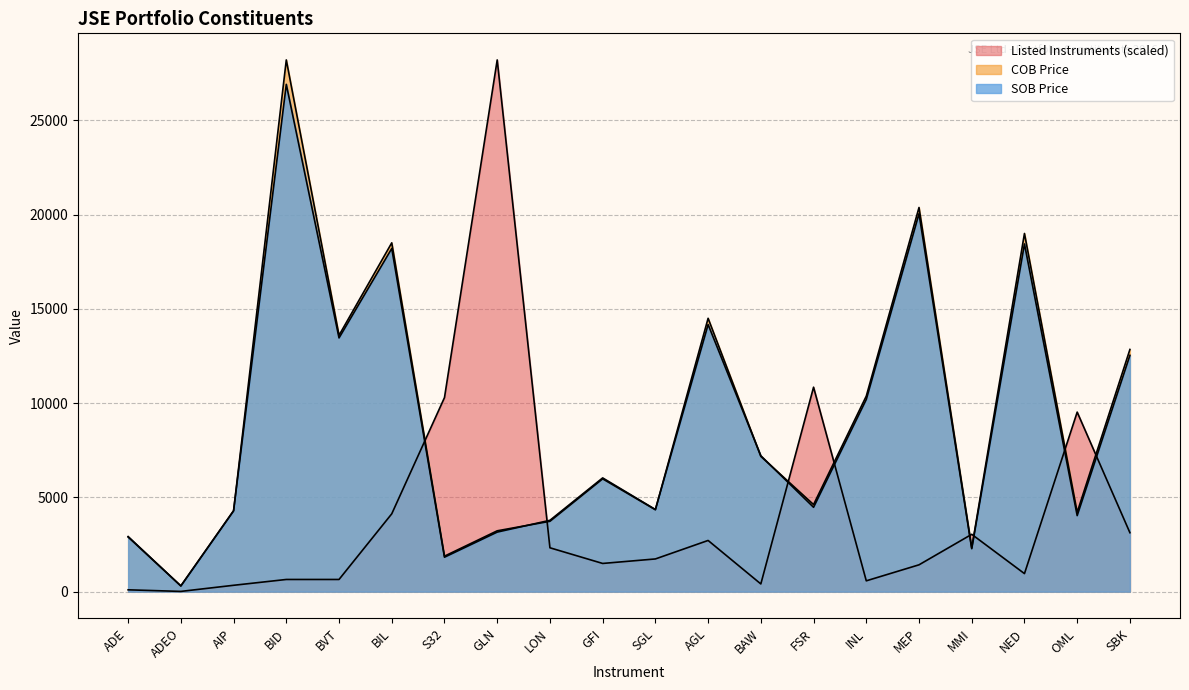

True or false: SOB Price and COB Price intersect in this chart.

True